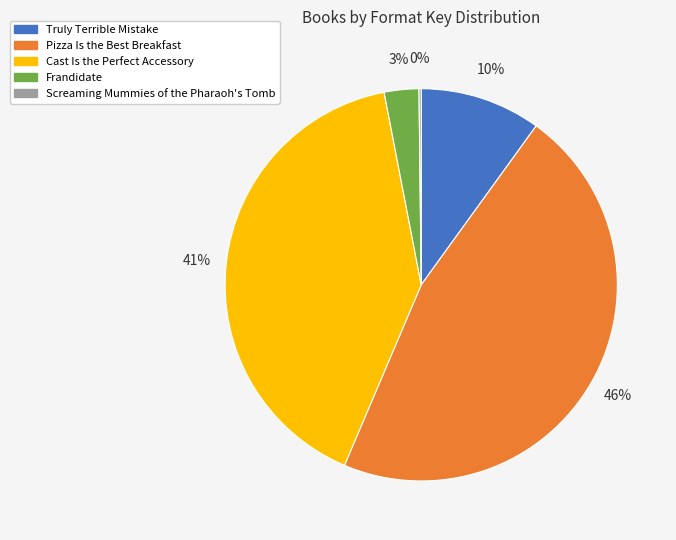

Which slice is the largest?

Pizza Is the Best Breakfast